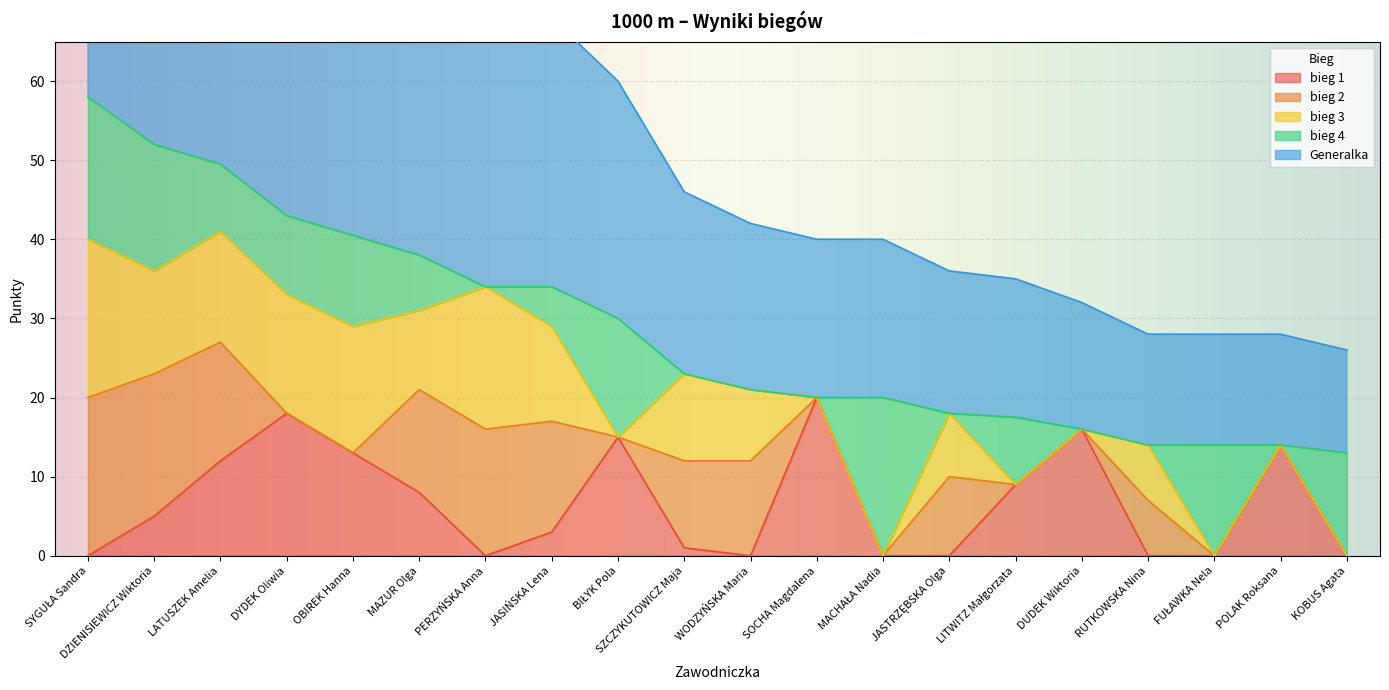

Where is the first local maximum for bieg 2?

PERZYŃSKA Anna